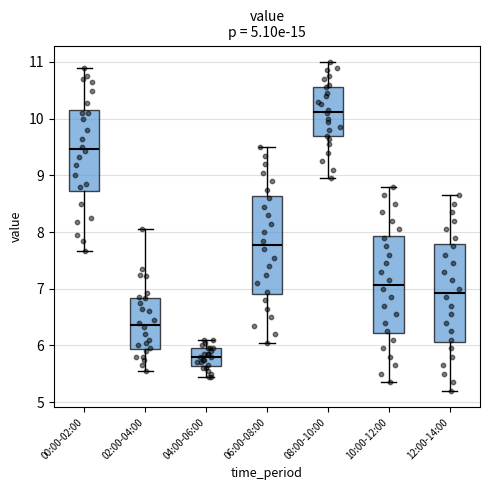

Reading left to right, transcribe this box plot: for each box, give where its median line is, the range the box spans, and where its two whiskers end, as read against the y-axis. The values are not printed on the chart, so give them approximately, as read against the axis.

00:00-02:00: median 9.5, box 8.7 to 10.1, whiskers 7.7 to 10.9
02:00-04:00: median 6.4, box 5.9 to 6.8, whiskers 5.6 to 8.1
04:00-06:00: median 5.8, box 5.6 to 6.0, whiskers 5.5 to 6.1
06:00-08:00: median 7.8, box 6.9 to 8.6, whiskers 6.1 to 9.5
08:00-10:00: median 10.1, box 9.7 to 10.6, whiskers 9.0 to 11.0
10:00-12:00: median 7.1, box 6.2 to 7.9, whiskers 5.4 to 8.8
12:00-14:00: median 6.9, box 6.1 to 7.8, whiskers 5.2 to 8.7